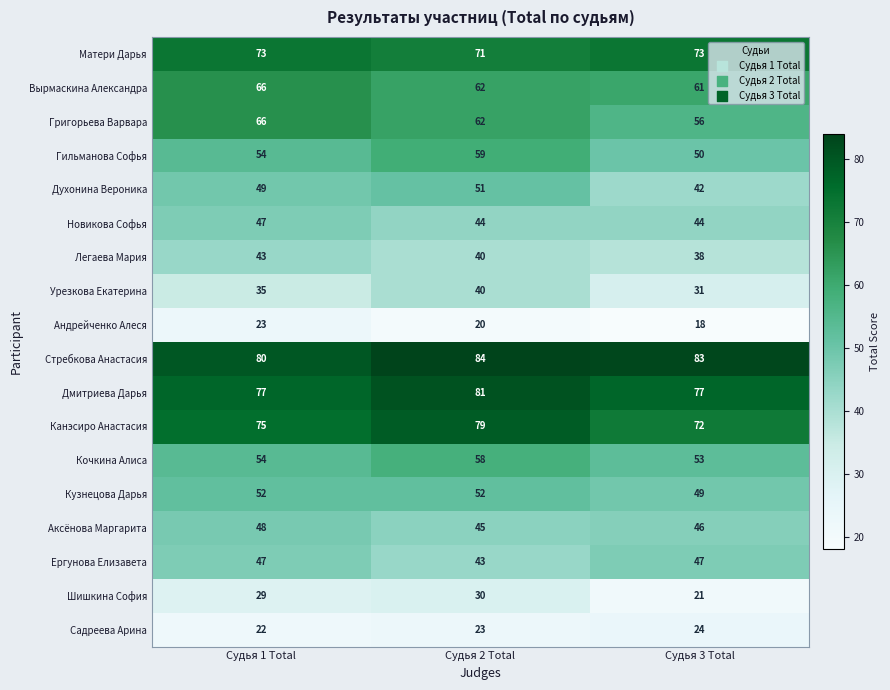

Which series has the largest range (max minus min)?

Григорьева Варвара